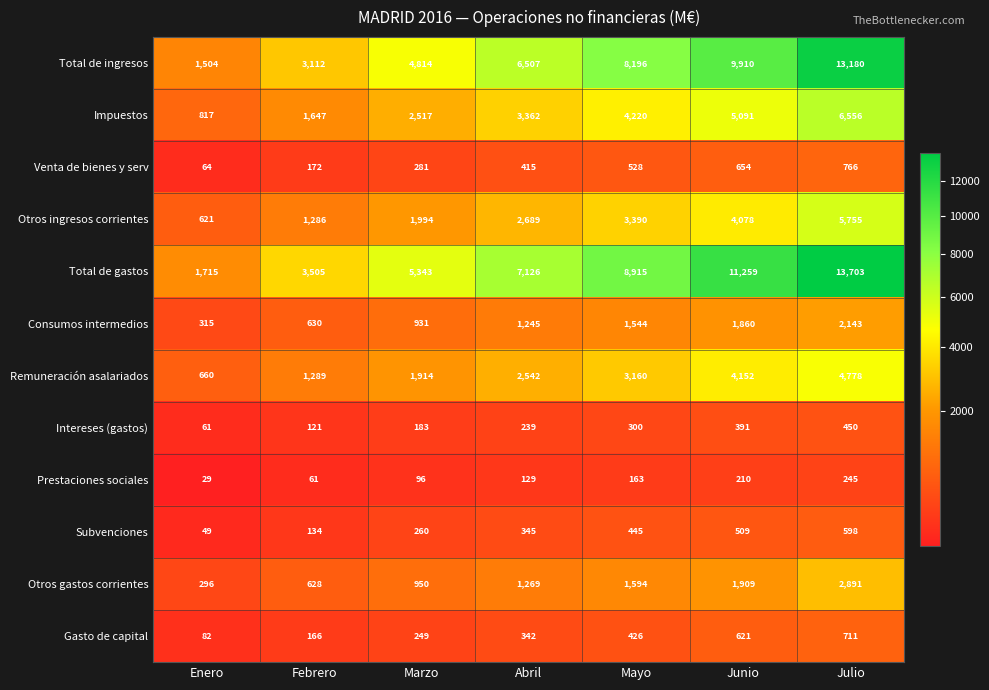

What is the approximate value of Prestaciones sociales at Julio, to the nearest 5?

245